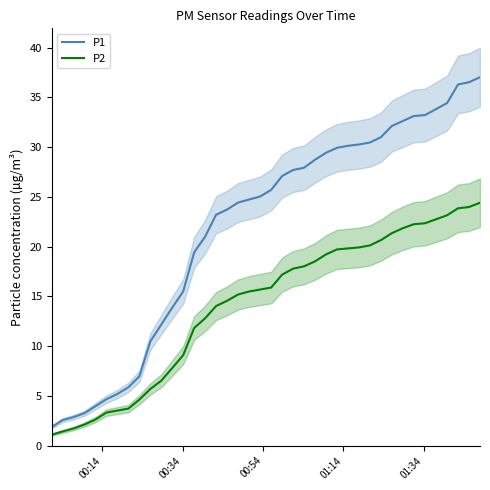

Does the chart have visible grid lines?

No